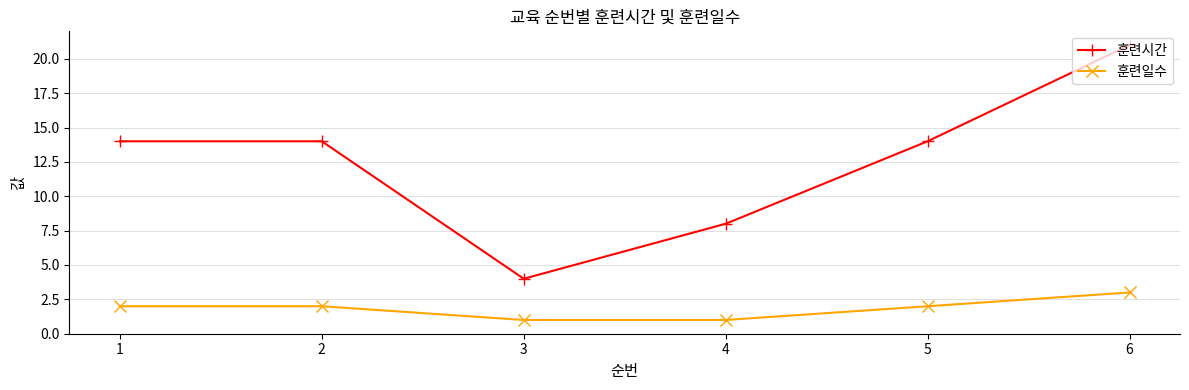

Which series has the largest range (max minus min)?

훈련시간